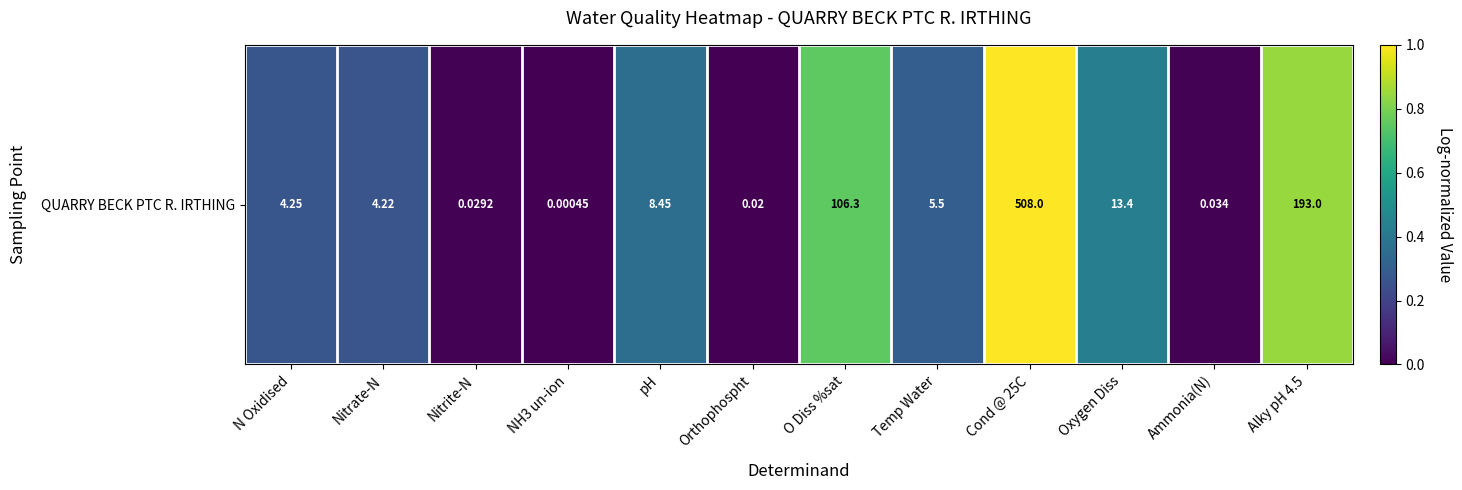

Is it true that the value at Oxygen Diss is 0.4?

True